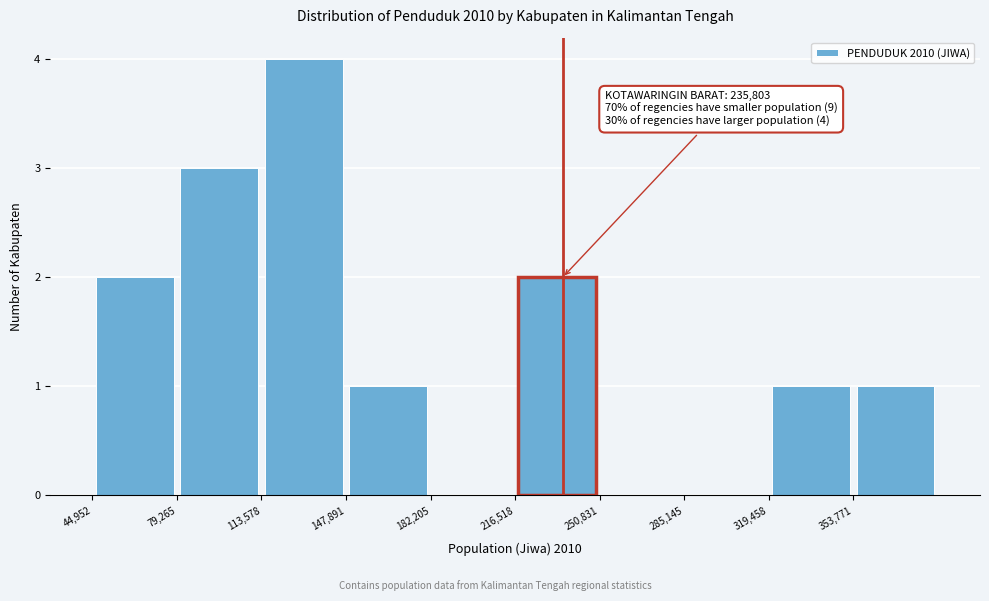

Over which range of the x-axis is the bar tallest?

115000 to 150000